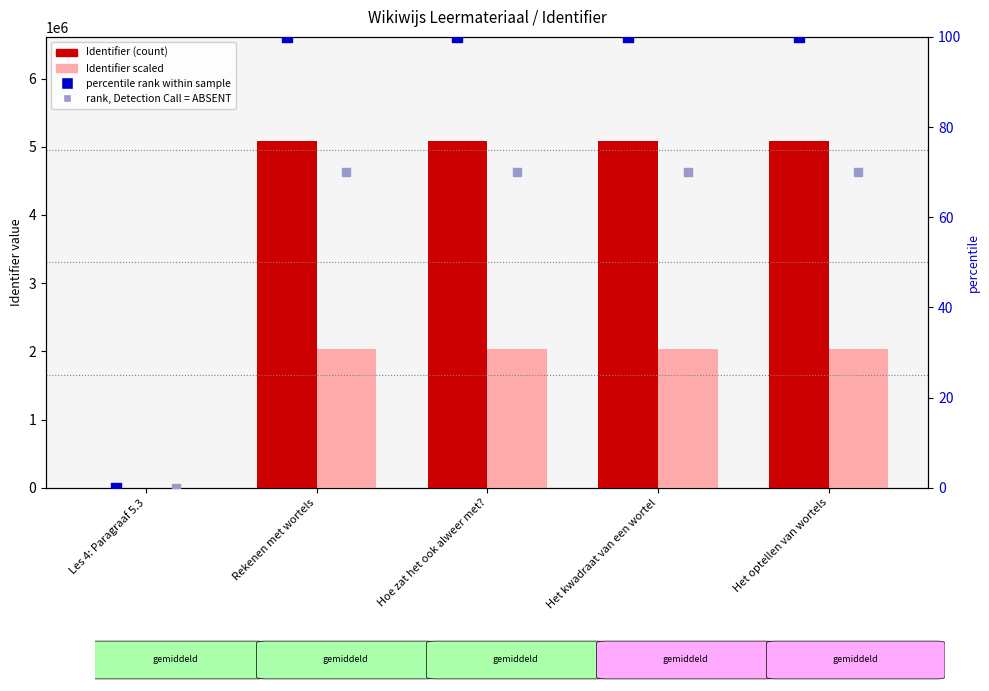

At how many categories does at least one series exceed 3708388?

4